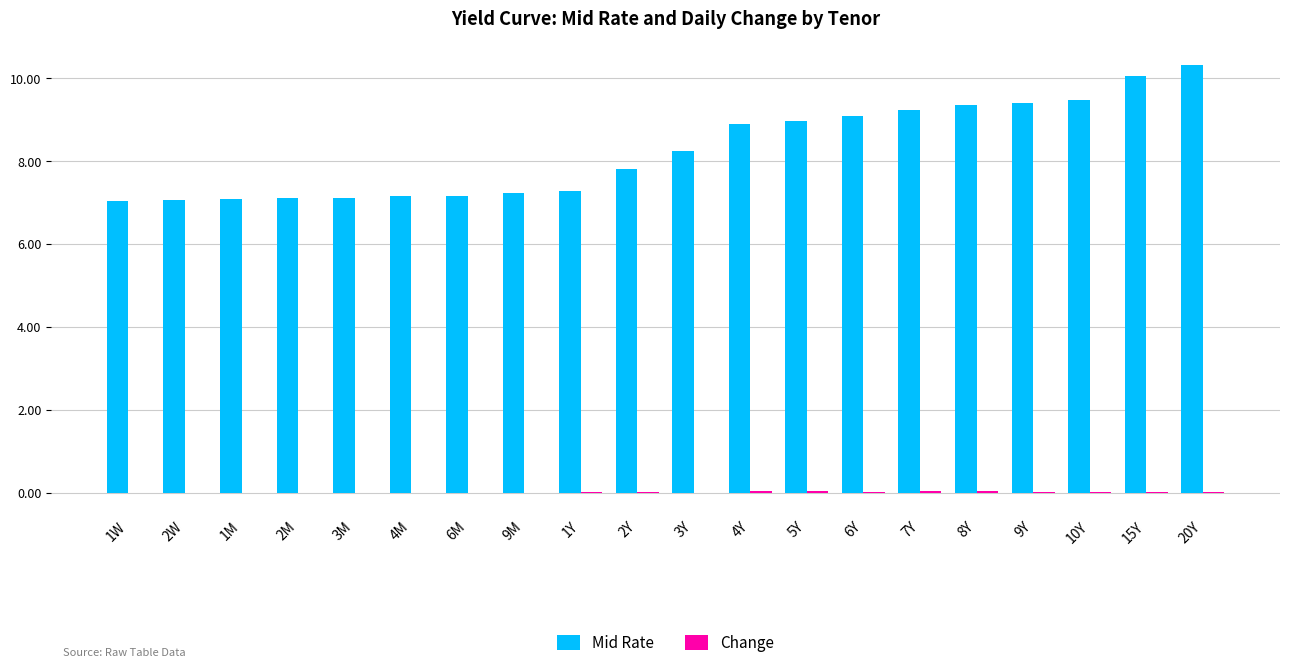

What is the maximum value for Mid Rate?

10.3